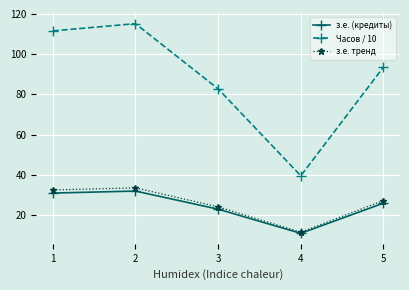

At how many categories does at least one series exceed 46?

4